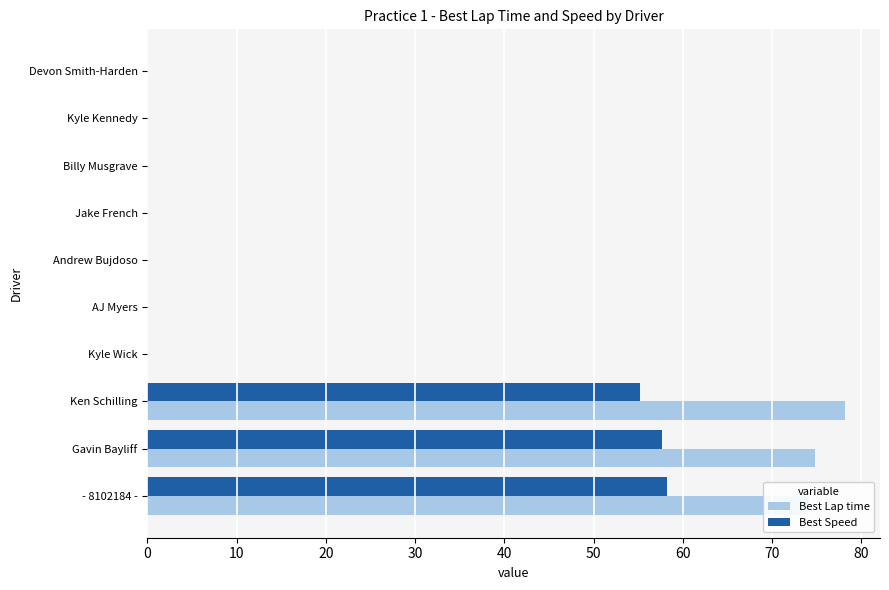

How many distinct data groups are displayed?

2